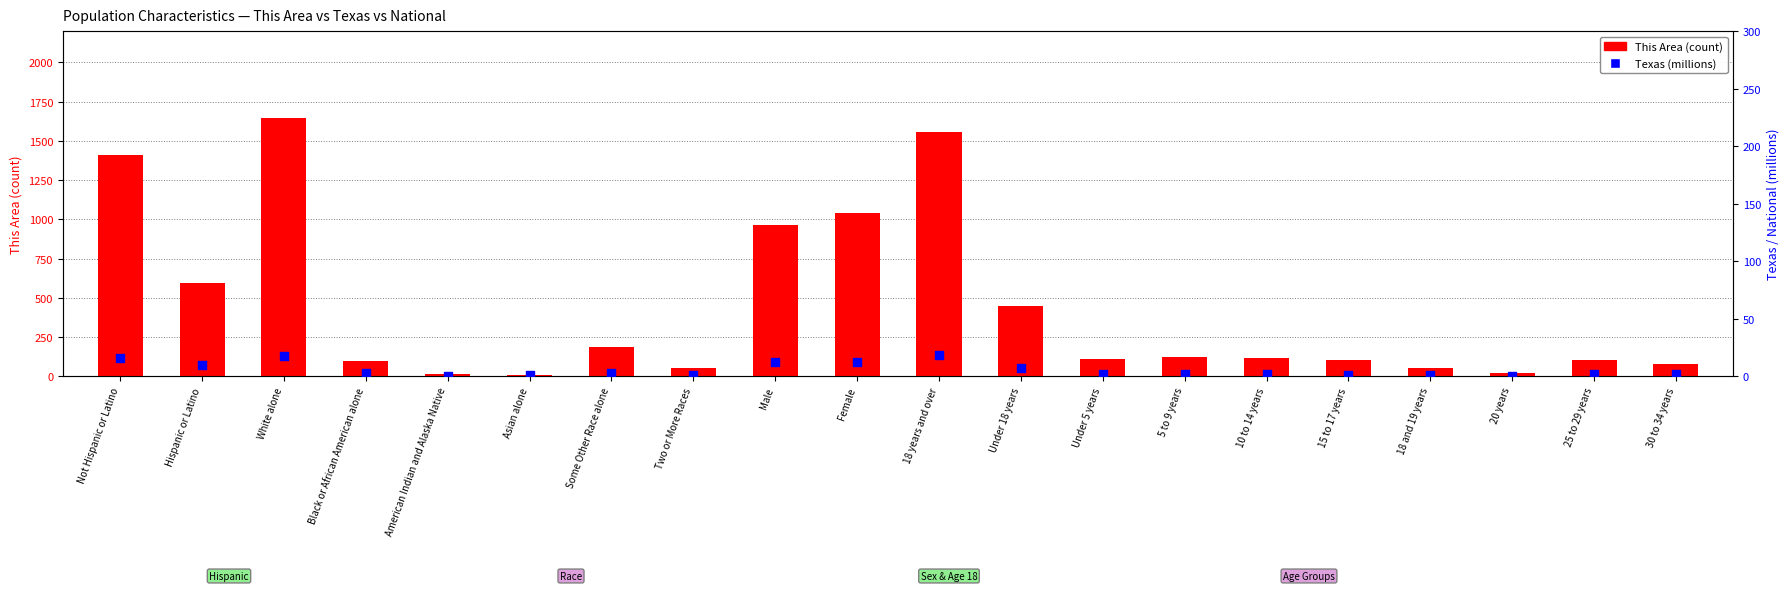

At which category is the sum across all series the highest?

White alone